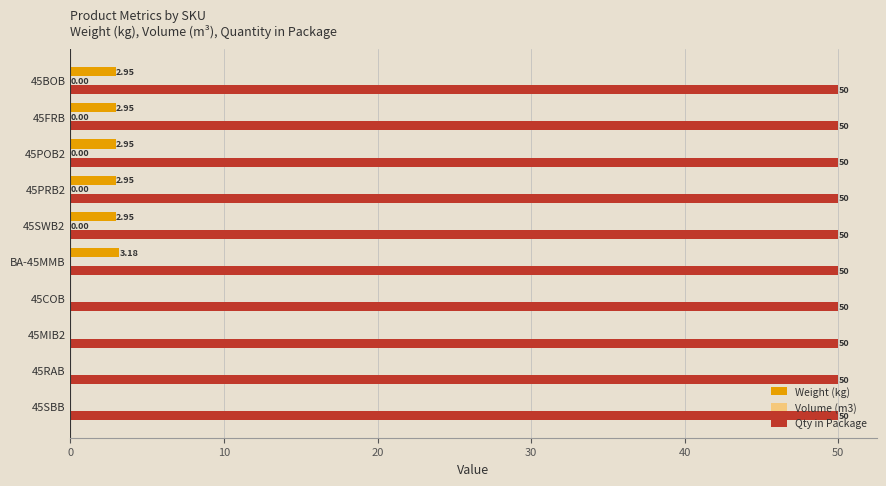

What is the sum of all Qty in Package values?

500.0